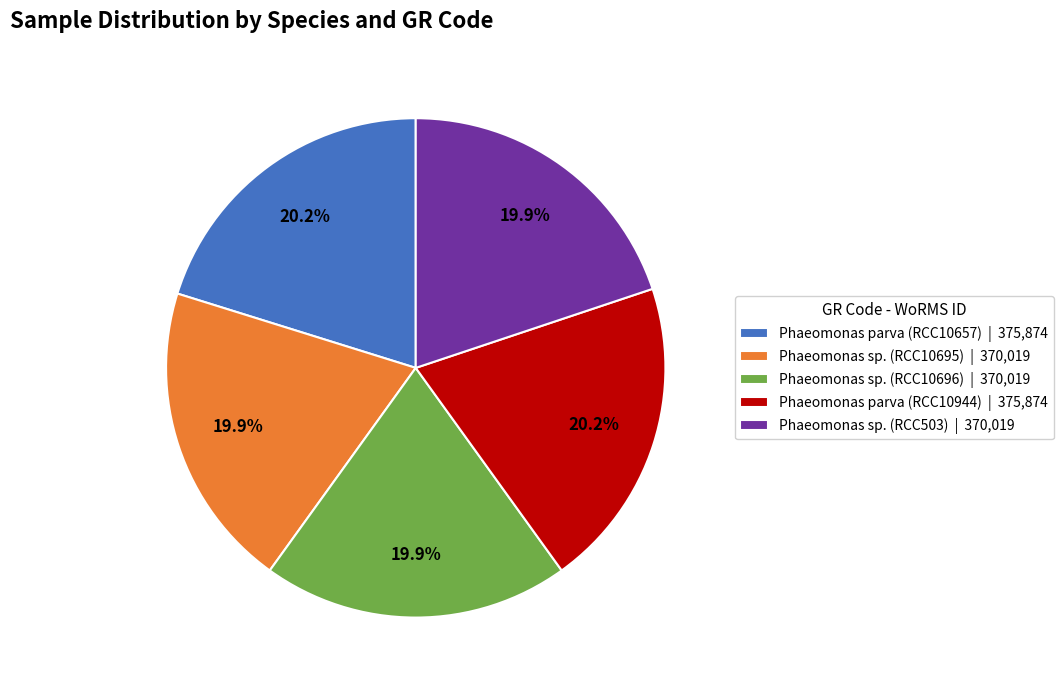

What portion of the pie excludes Phaeomonas sp. (RCC10695)?

80.1%